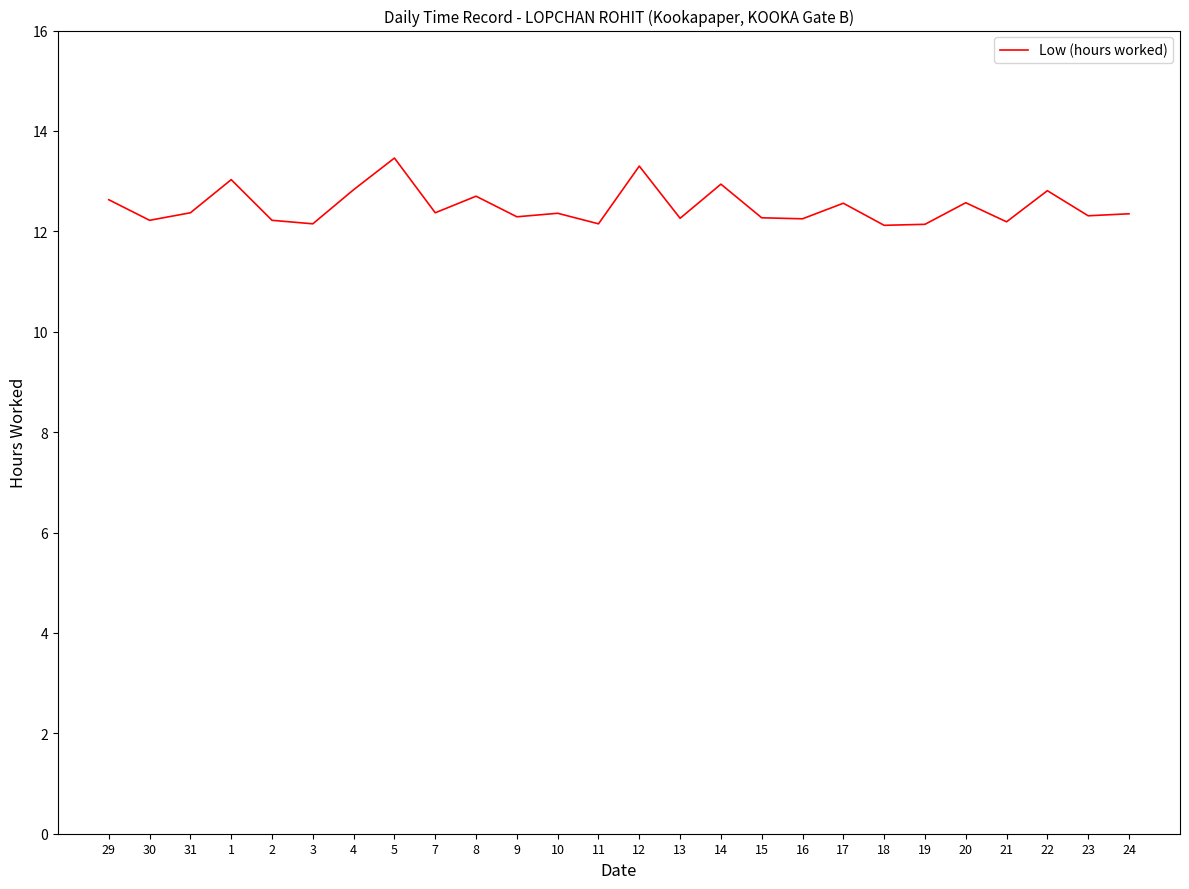

Where is the first local minimum?

30